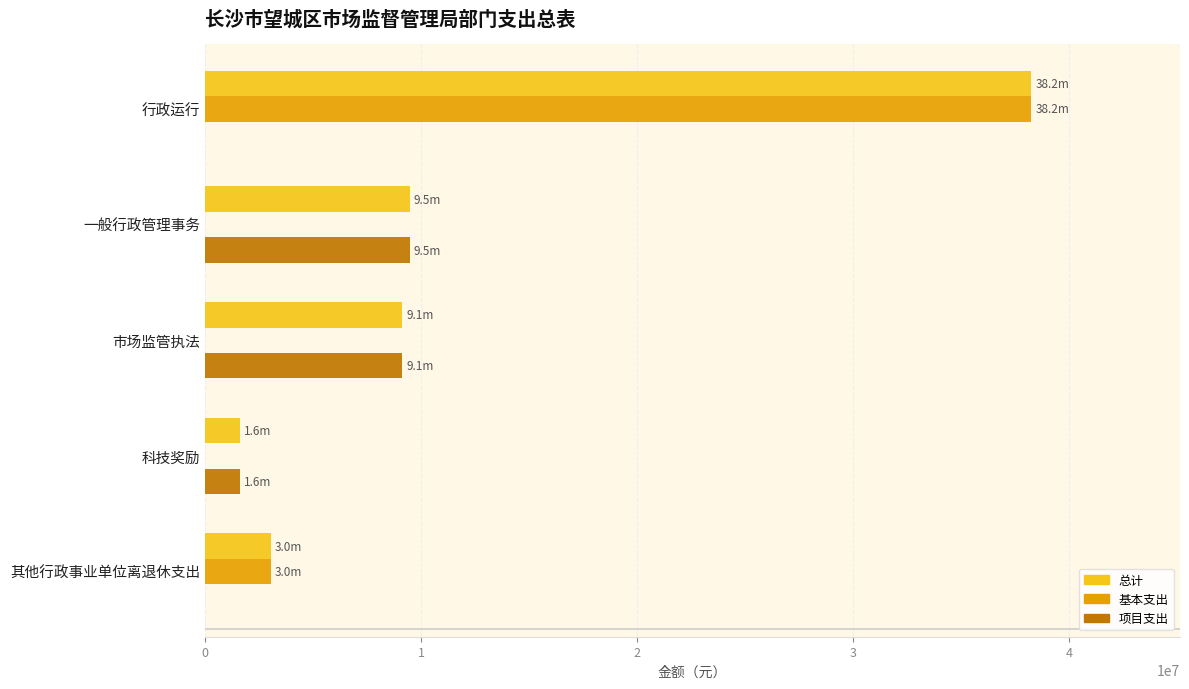

Is it true that 项目支出 equals 6335256 at 市场监管执法?

False